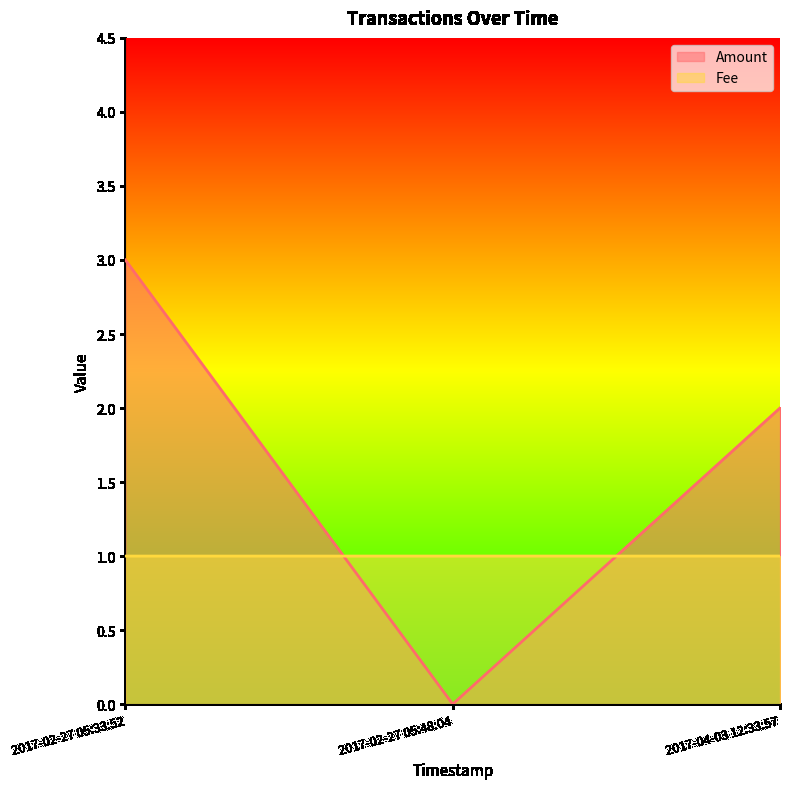

Does the chart have visible grid lines?

No